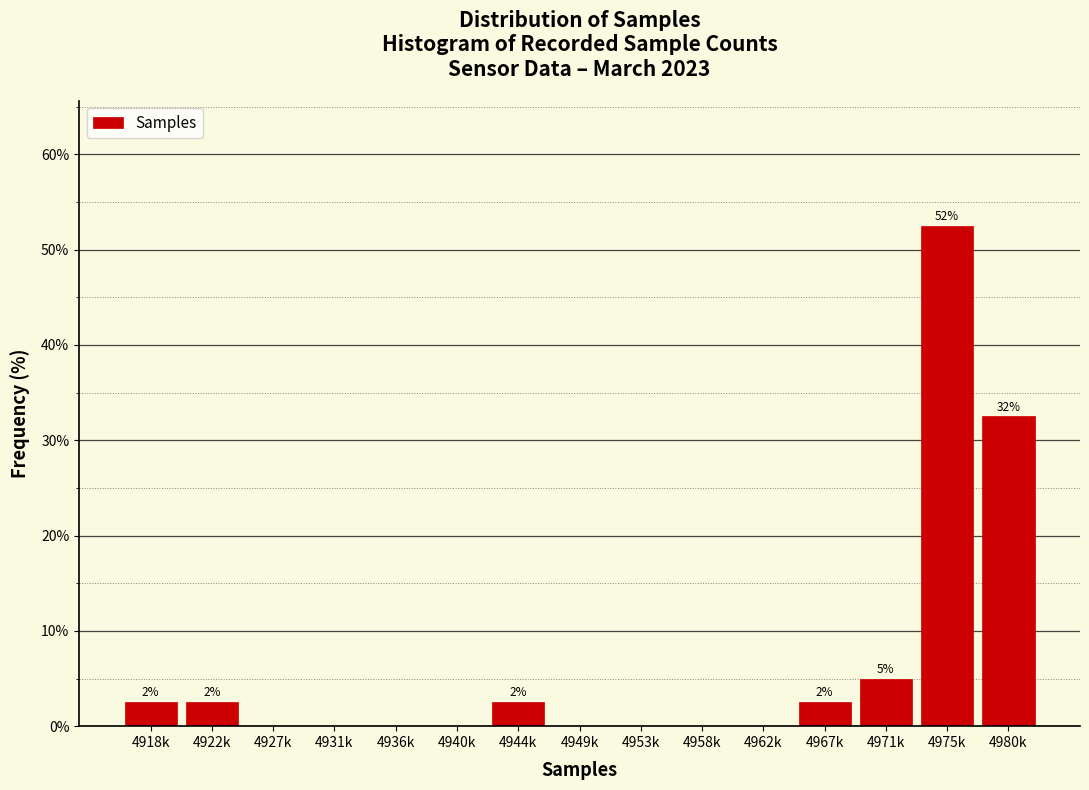

Reading left to right, extract all data points from this chart.

4918k=2.5	4922k=2.5	4927k=0.0	4931k=0.0	4936k=0.0	4940k=0.0	4944k=2.5	4949k=0.0	4953k=0.0	4958k=0.0	4962k=0.0	4967k=2.5	4971k=5.0	4975k=52.5	4980k=32.5